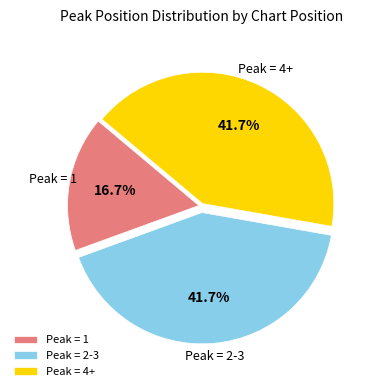

What percentage is NOT represented by Peak = 4+?

58.3%